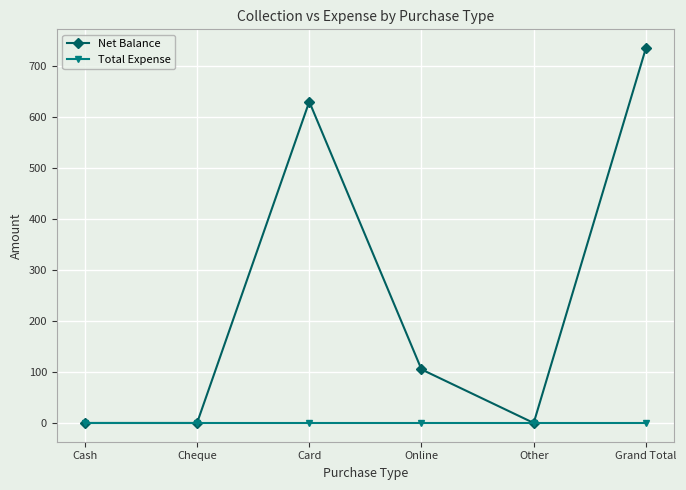

Count the number of categories in the chart.

6